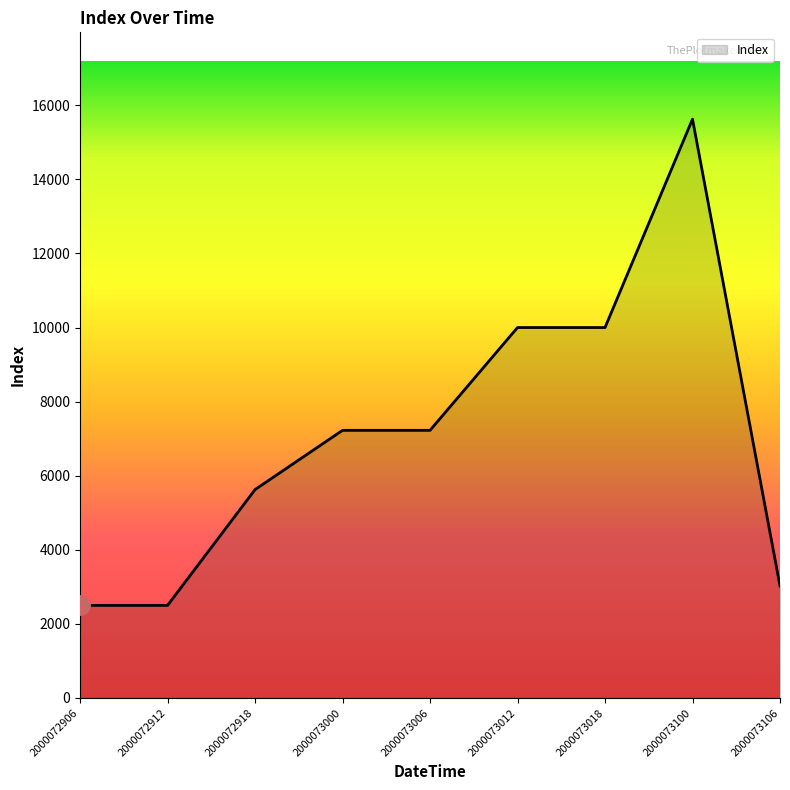

What is the greatest value displayed?

15625